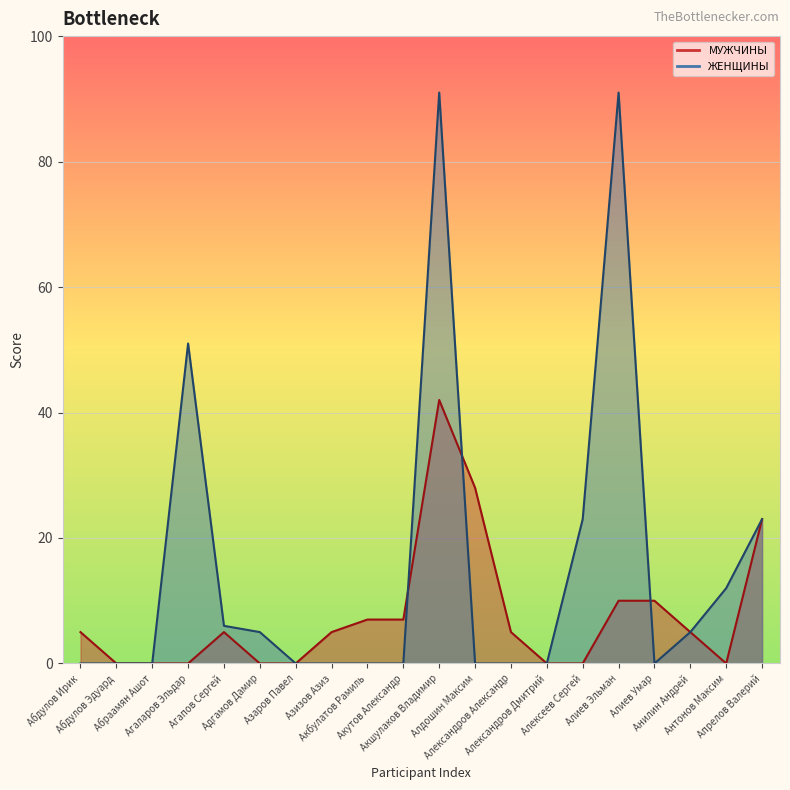

Rank the categories by МУЖЧИНЫ (line) value from lowest to highest.

Абдулов Эдуард, Абраамян Ашот, Агаларов Эльдар, Адгамов Дамир, Азаров Павел, Александров Дмитрий, Алексеев Сергей, Антонов Максим, Абдулов Ирик, Агапов Сергей, Азизов Азиз, Александров Александр, Анилин Андрей, Акбулатов Рамиль, Акутов Александр, Алиев Эльман, Алиев Умар, Апрелов Валерий, Алдошин Максим, Акшулаков Владимир